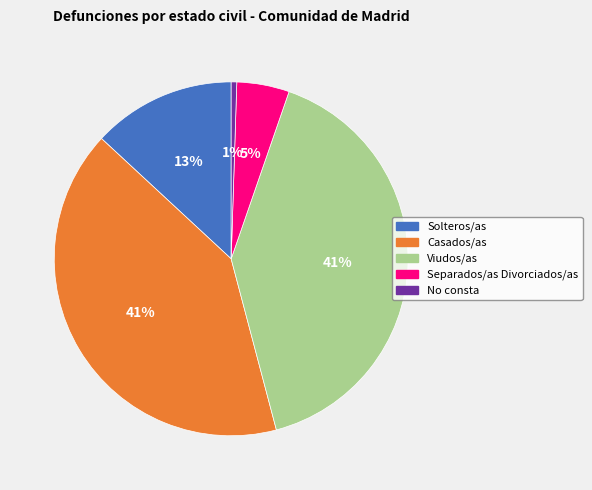

Count the number of slices in the pie.

5